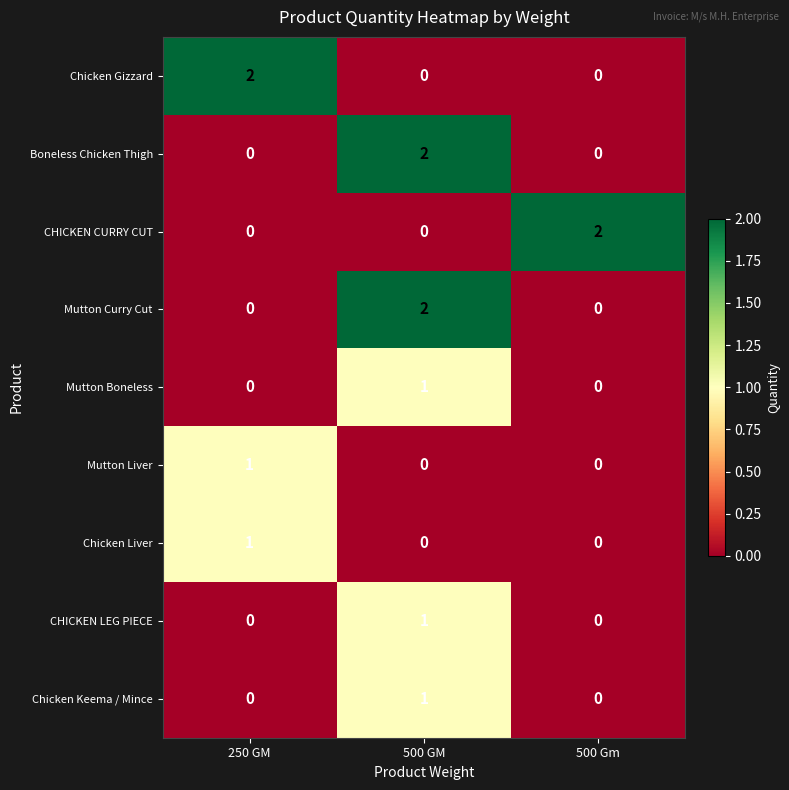

At how many categories does at least one series exceed 0?

3